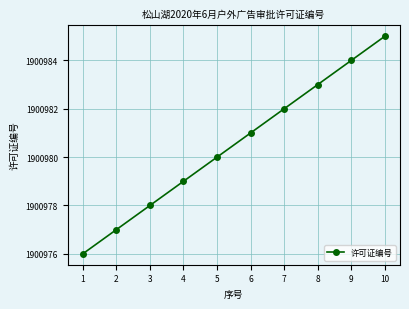

List the labels in order of value, smallest first.

1, 2, 3, 4, 5, 6, 7, 8, 9, 10